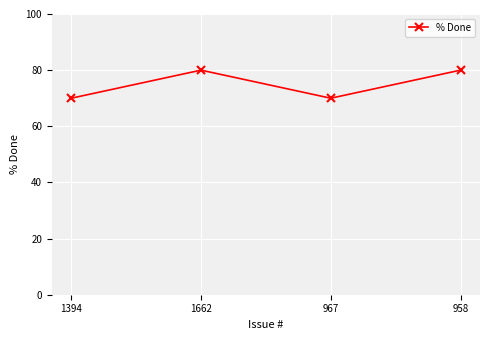

What position from the right is 1662?

3